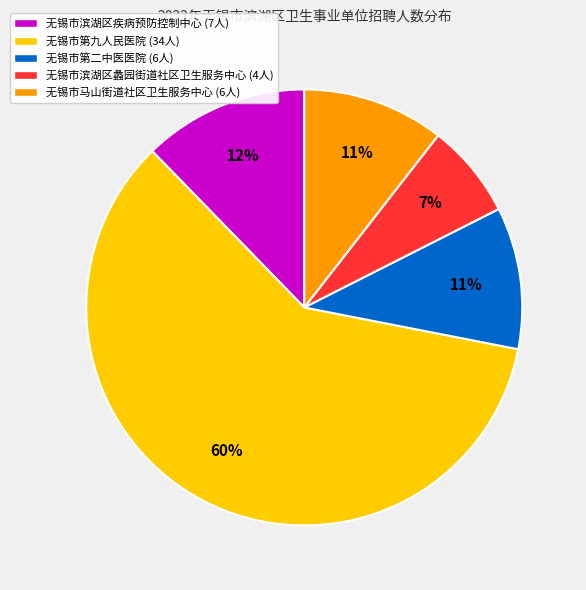

Does any single category account for the majority?

Yes